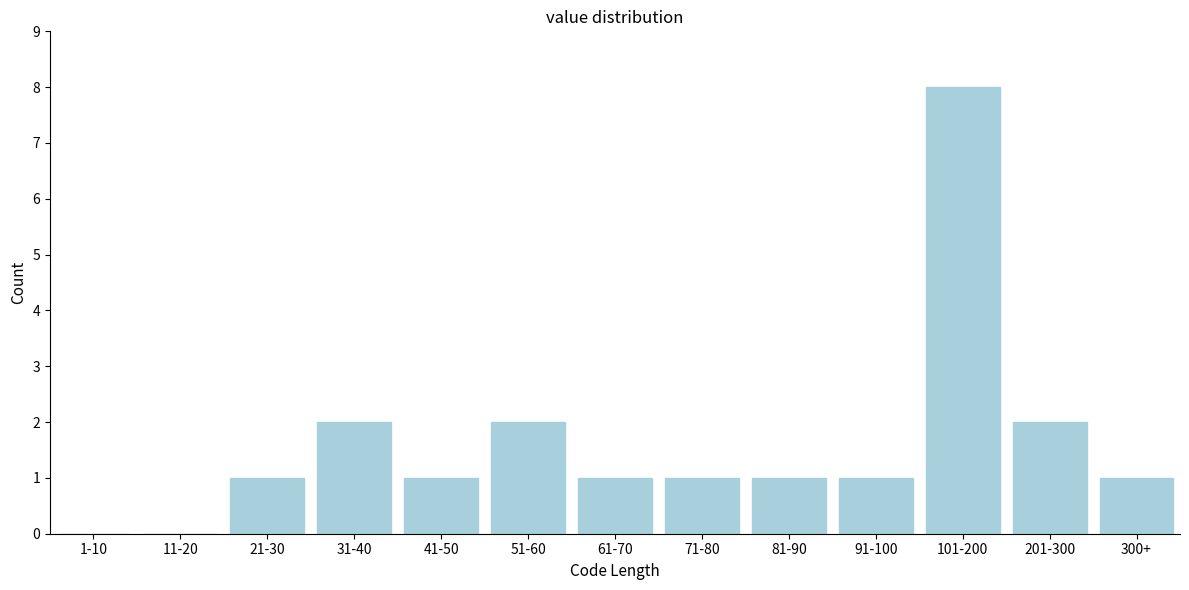

Reading left to right, extract all data points from this chart.

1-10=0	11-20=0	21-30=1	31-40=2	41-50=1	51-60=2	61-70=1	71-80=1	81-90=1	91-100=1	101-200=8	201-300=2	300+=1